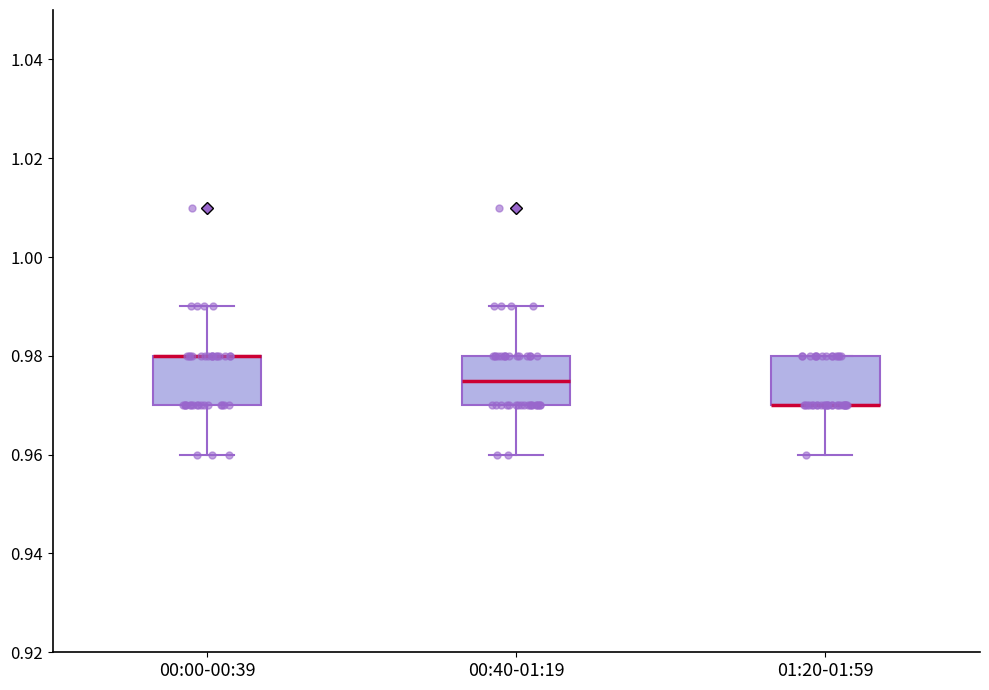

Reading left to right, transcribe this box plot: for each box, give where its median line is, the range the box spans, and where its two whiskers end, as read against the y-axis. The values are not printed on the chart, so give them approximately, as read against the axis.

00:00-00:39: median 0.980 (drawn on the box's upper edge), box 0.970 to 0.980, whiskers 0.960 to 0.990
00:40-01:19: median 0.976, box 0.970 to 0.980, whiskers 0.960 to 0.990
01:20-01:59: median 0.970 (drawn on the box's lower edge), box 0.970 to 0.980, whiskers 0.960 to 0.980